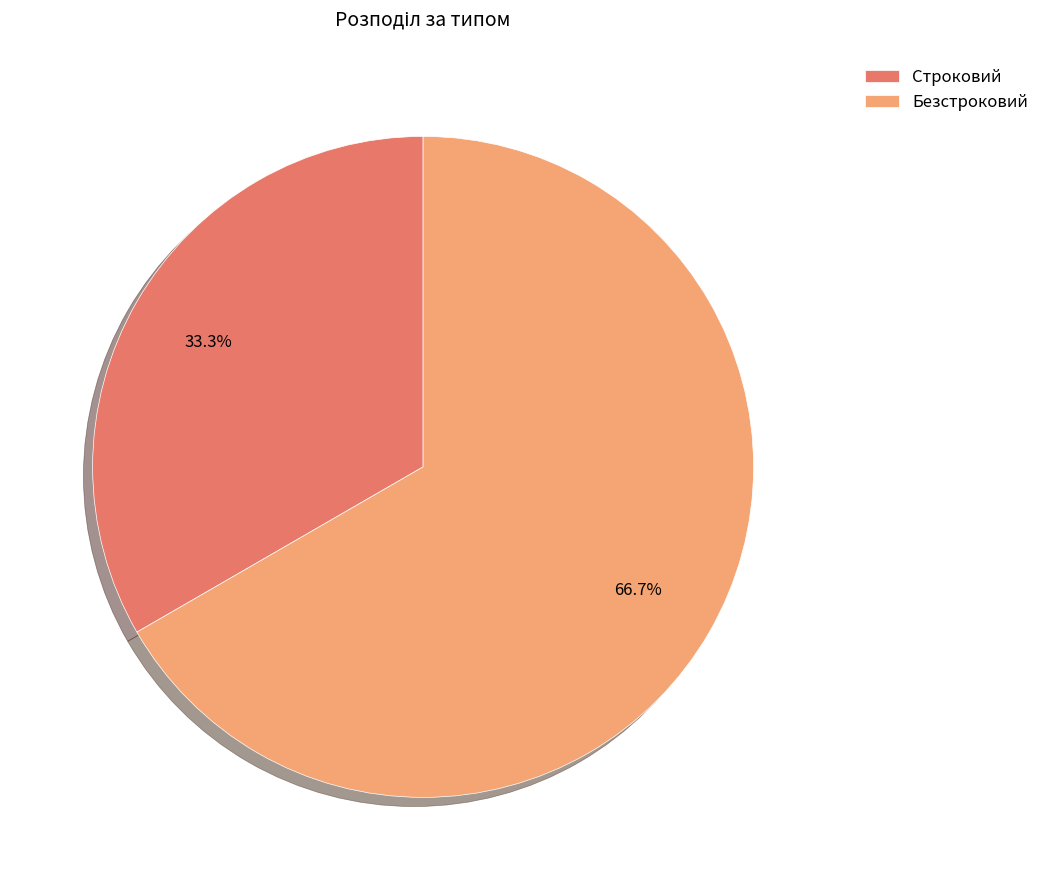

How many slices are in this pie chart?

2